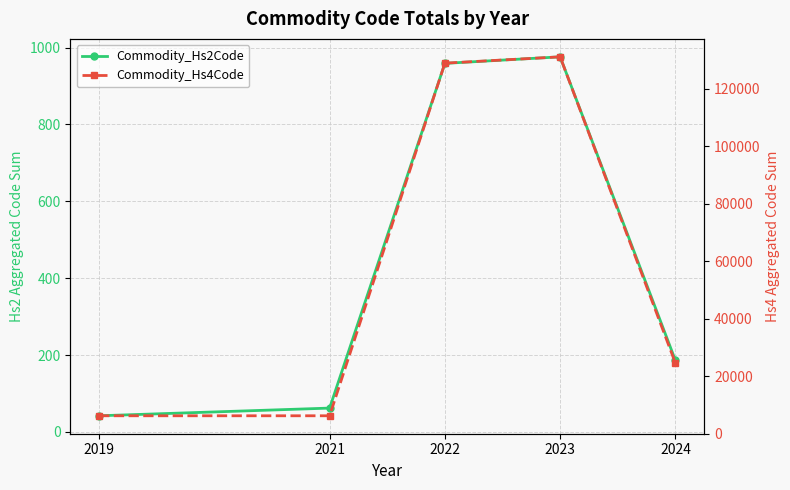

Reading left to right, transcribe all the data shown in this chart.

Commodity_Hs2Code: 2019=42	2021=62	2022=959	2023=976	2024=186
Commodity_Hs4Code: 2019=6204	2021=6204	2022=128866	2023=131066	2024=24526